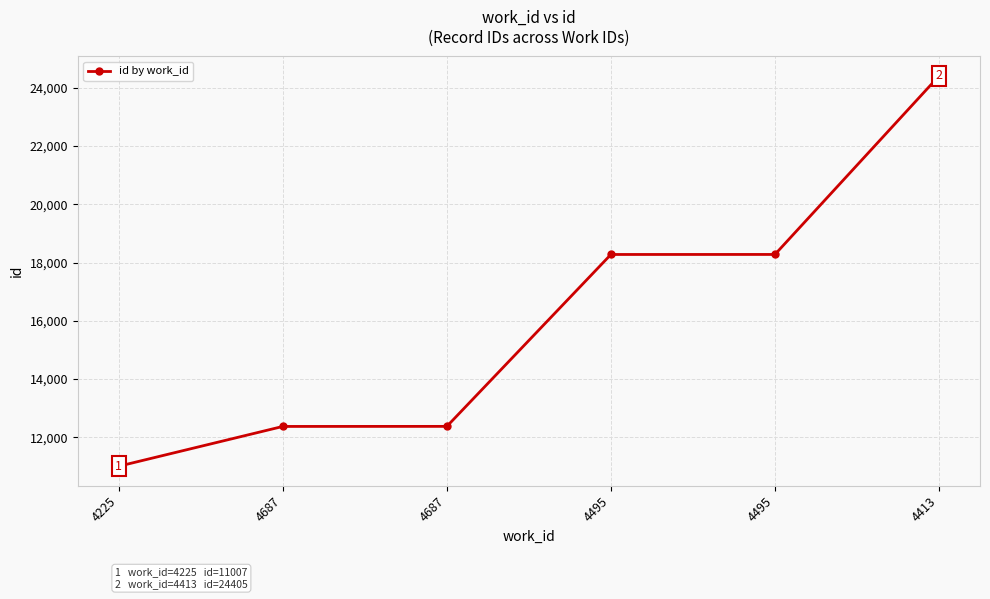

List the labels in order of value, smallest first.

4225, 4687, 4687, 4495, 4495, 4413